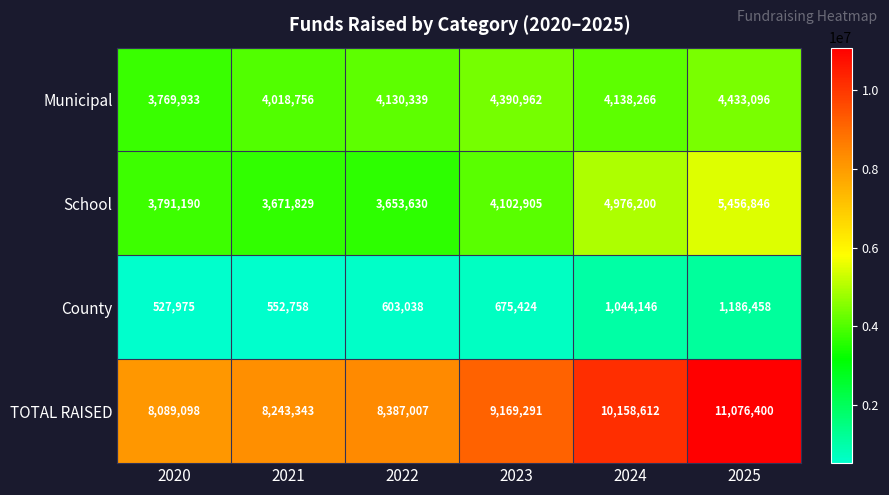

What is the total value across all series at 2025?

22152800